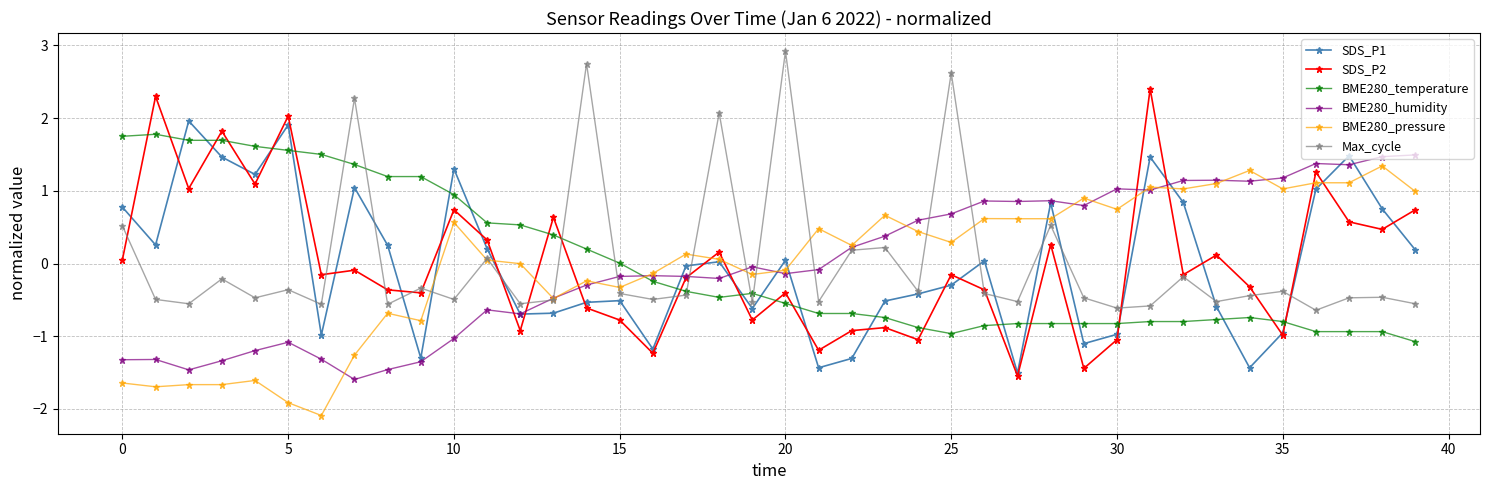

What is the minimum value for BME280_temperature?

-1.1